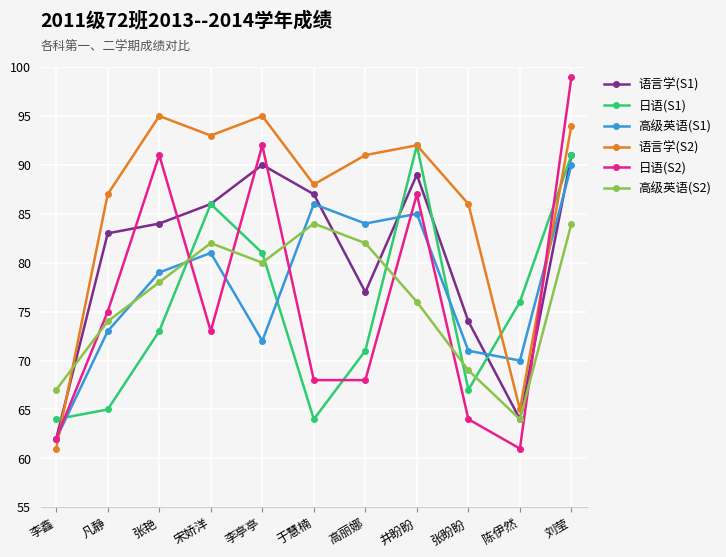

Where is the first local minimum for 语言学(S1)?

高丽娜